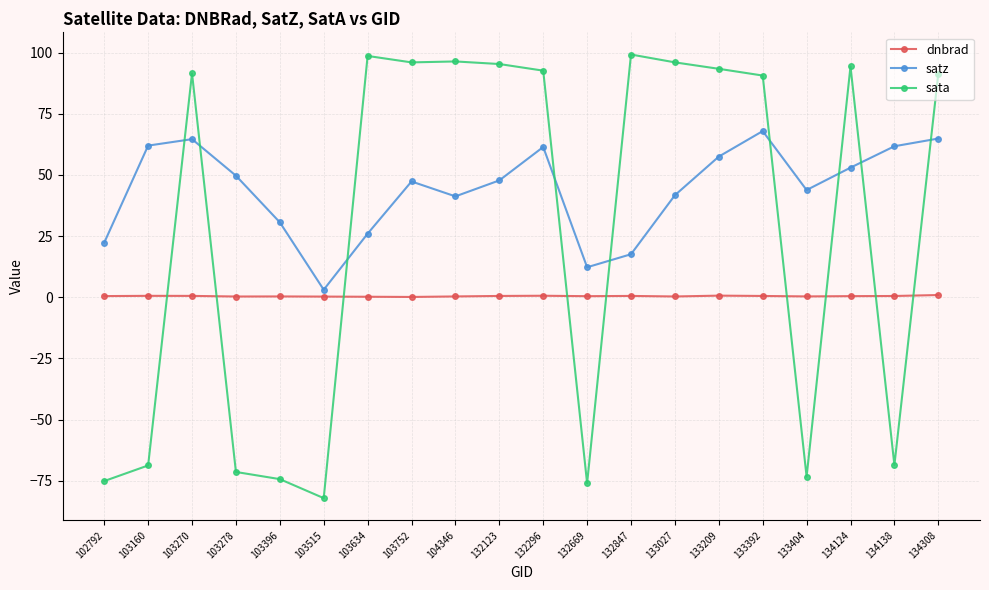

True or false: dnbrad and sata intersect in this chart.

True